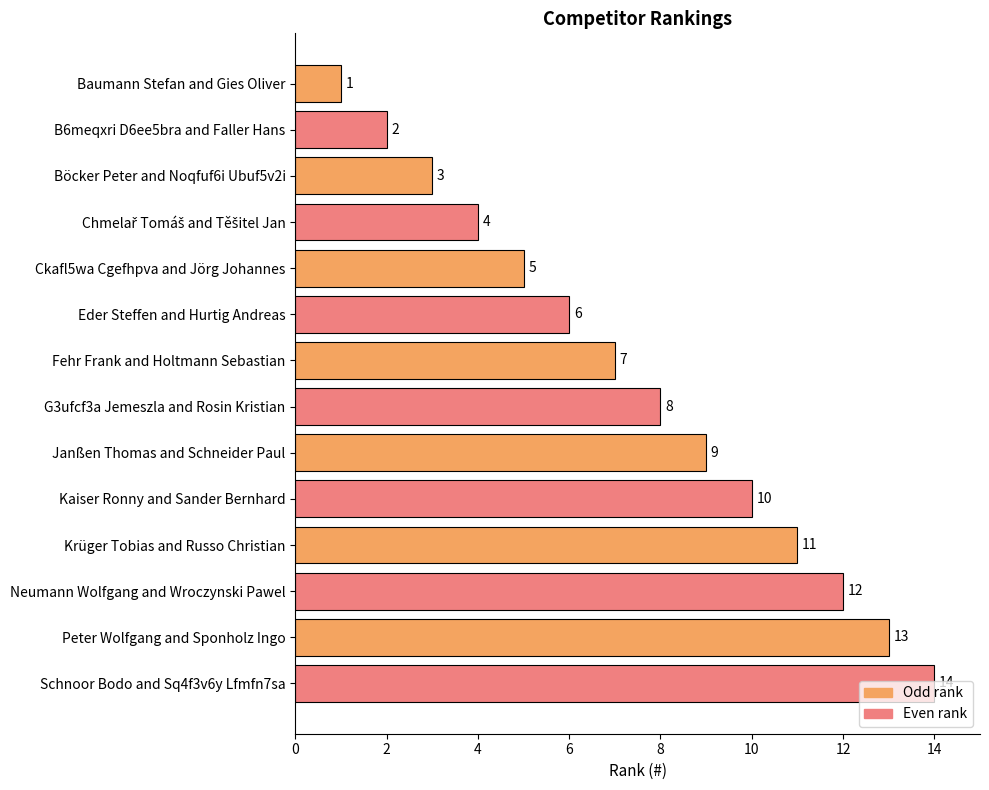

How many categories are shown in the chart?

14